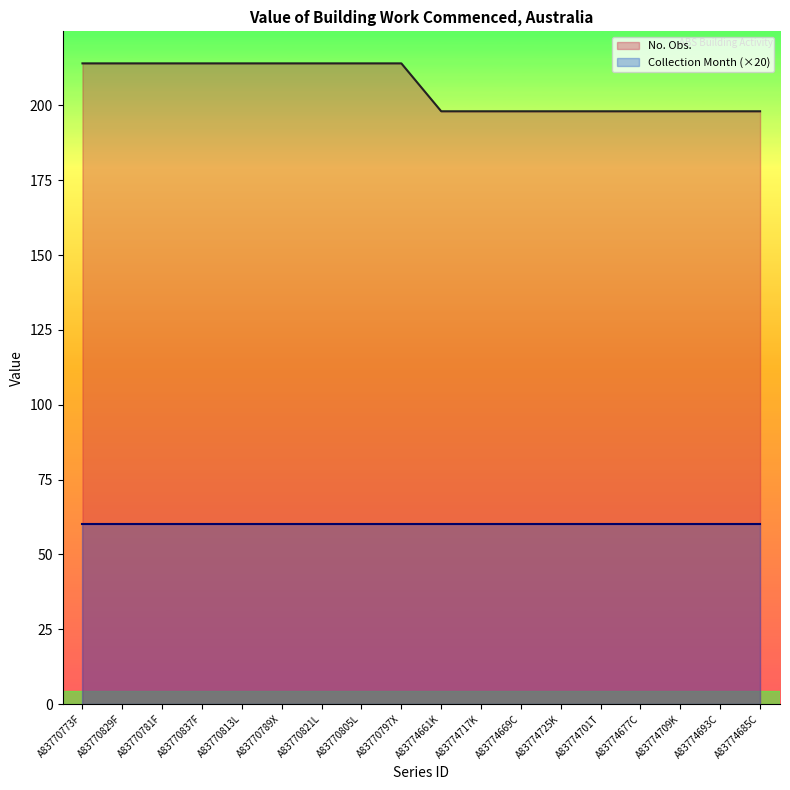

Which series has the largest total across all categories?

No. Obs.